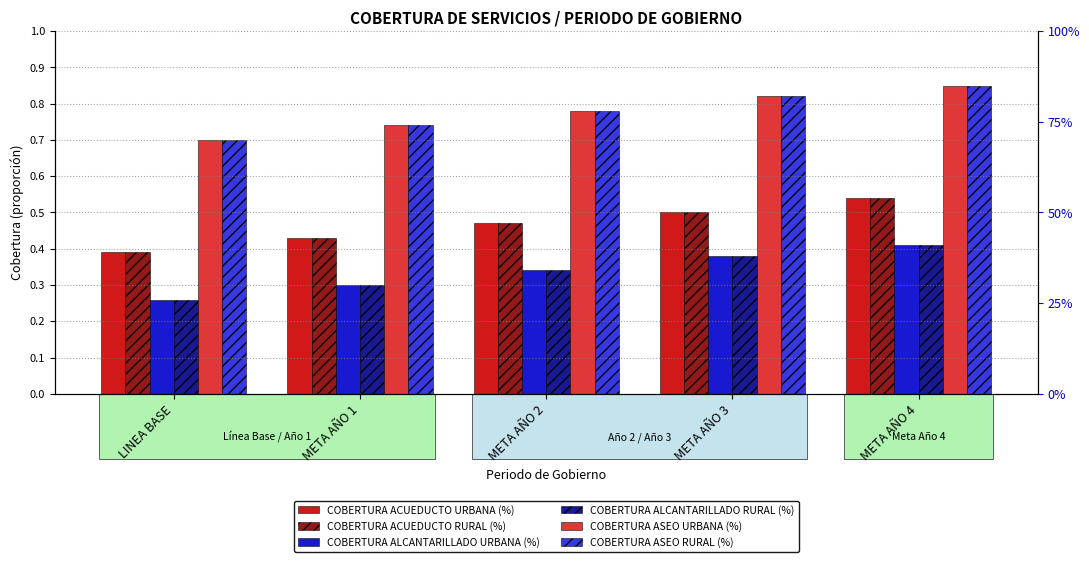

What is the difference between the COBERTURA ALCANTARILLADO RURAL (%) values at META AÑO 2 and META AÑO 4?

0.1